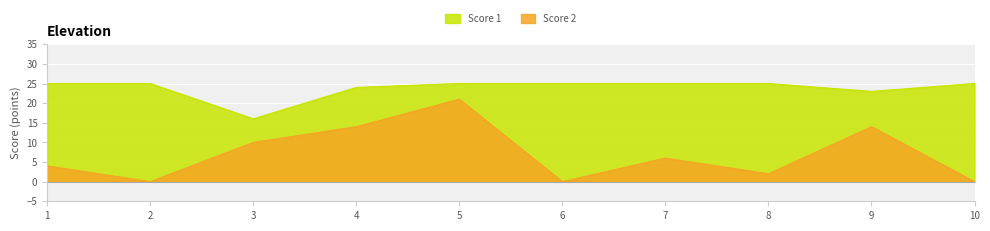

Rank the series at 6 from lowest to highest value.

Score 2, Score 1